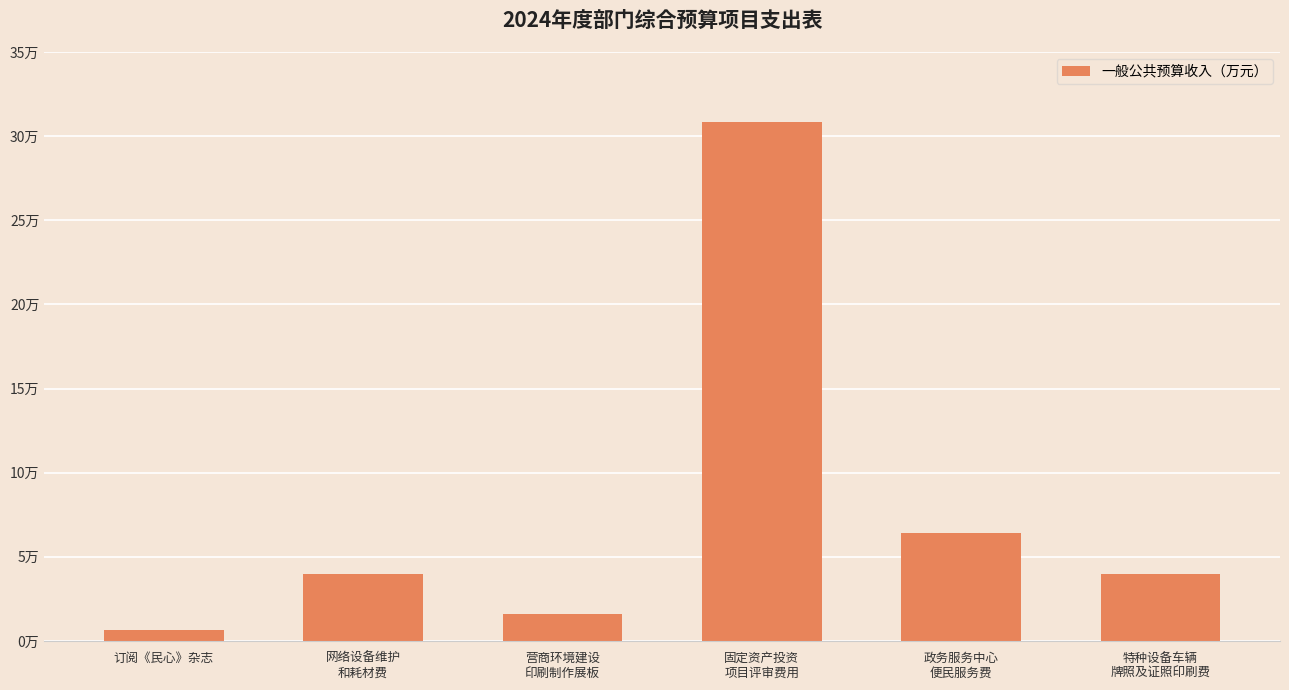

Reading left to right, what are all the values shown in this chart?

订阅《民心》杂志=0.7	网络设备维护
和耗材费=4.0	营商环境建设
印刷制作展板=1.6	固定资产投资
项目评审费用=30.8	政务服务中心
便民服务费=6.4	特种设备车辆
牌照及证照印刷费=4.0